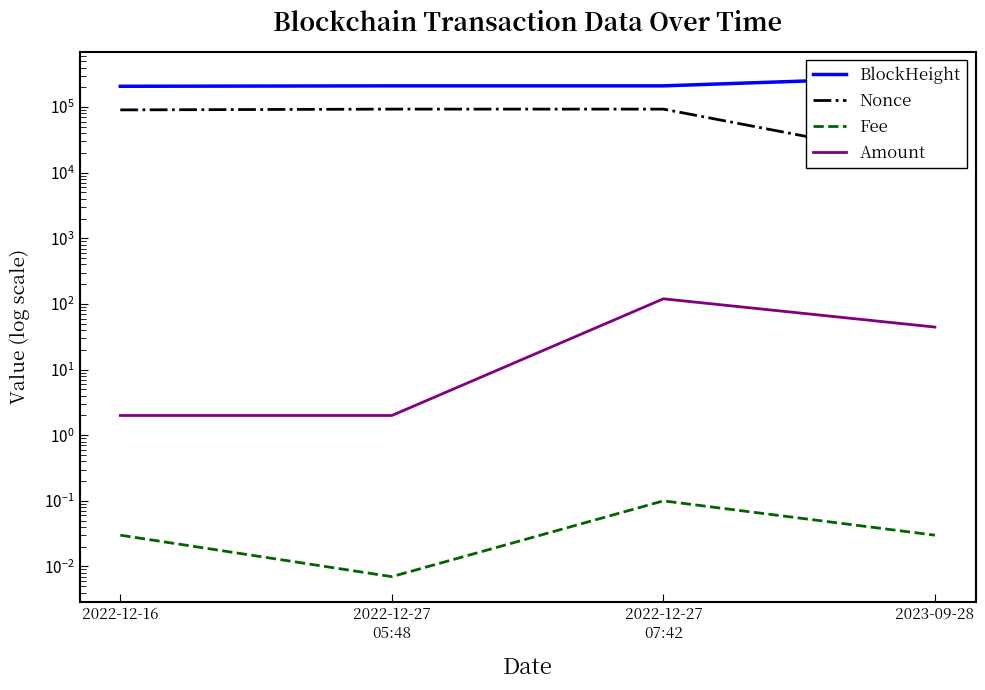

Where does the Amount series first go above 44?

2022-12-27
07:42